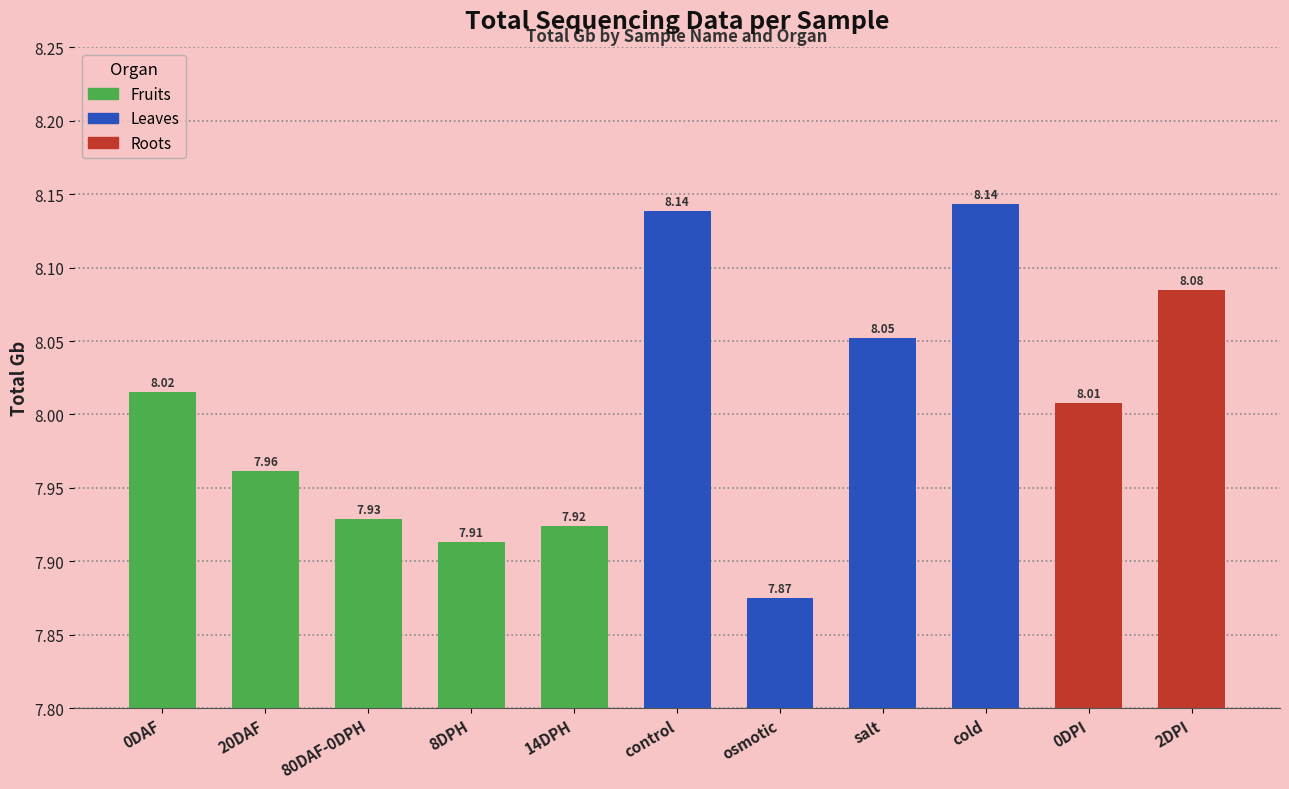

List the labels in order of value, largest first.

cold, control, 2DPI, salt, 0DAF, 0DPI, 20DAF, 80DAF-0DPH, 14DPH, 8DPH, osmotic